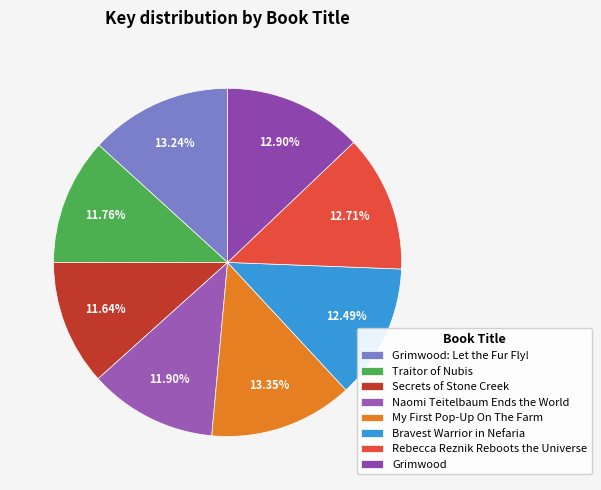

To the nearest percent, what is the difference between the Rebecca Reznik Reboots the Universe and Traitor of Nubis slice percentages?

1%